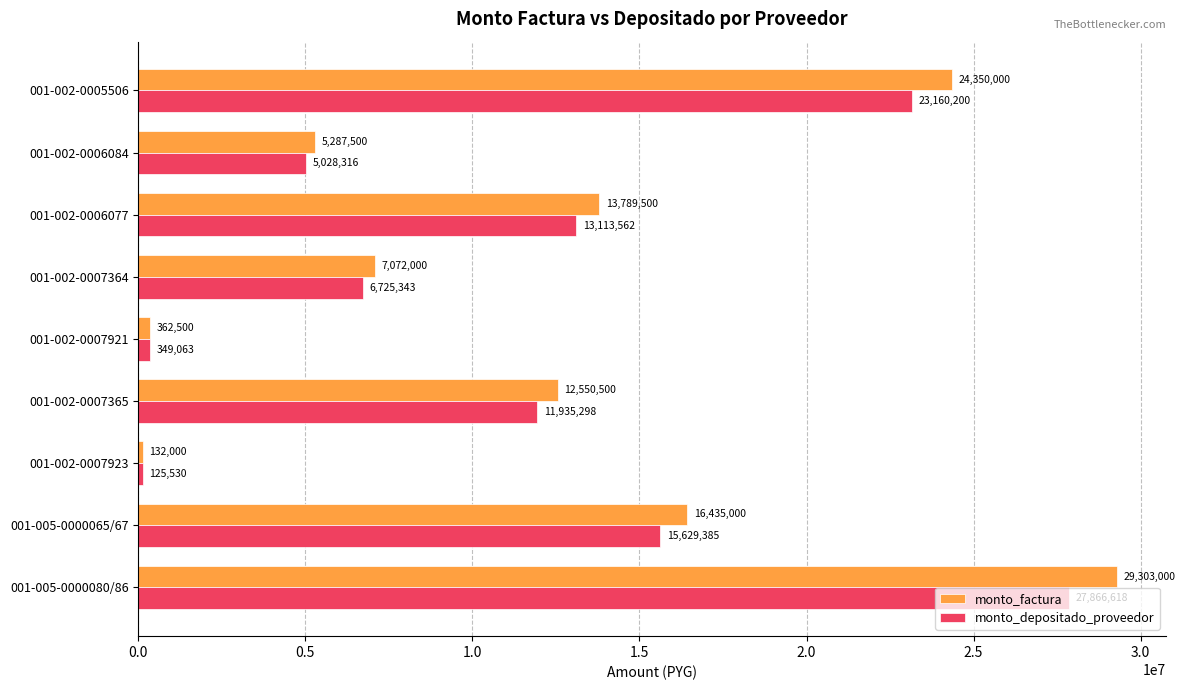

What is the difference between the monto_depositado_proveedor values at 001-002-0006077 and 001-002-0005506?

10046638